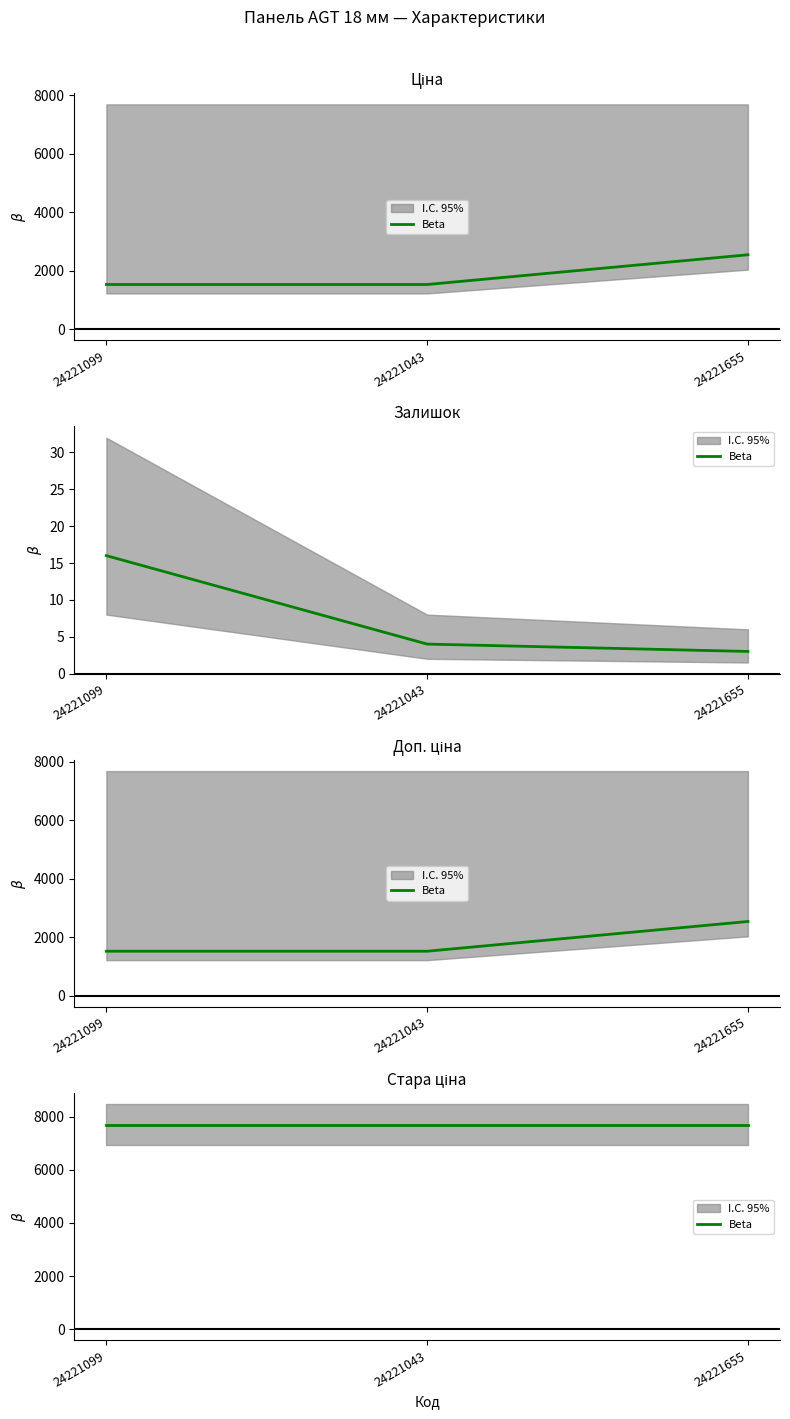

What is the spread (max minus min) of values at 24221655?

2541.0